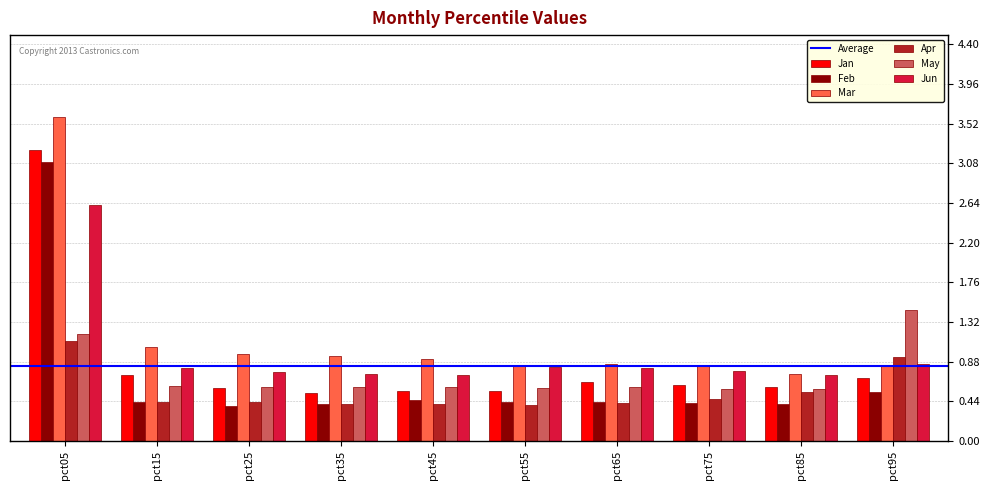

Where is Jan nearest to the value 1?

pct15